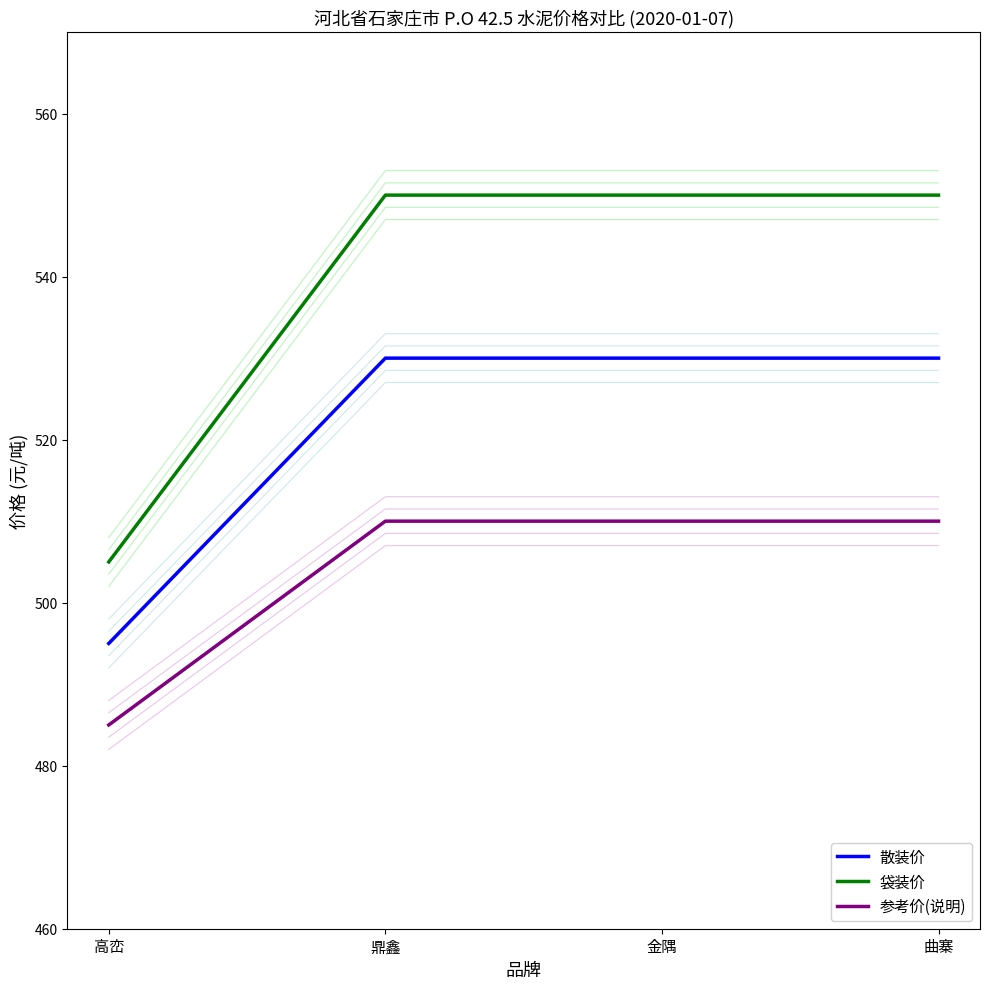

What is the label of the 1st point from the left?

高峦